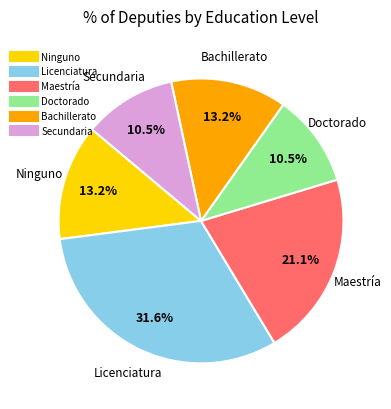

To the nearest percent, what is the difference between the largest and smallest slice percentages?

21%